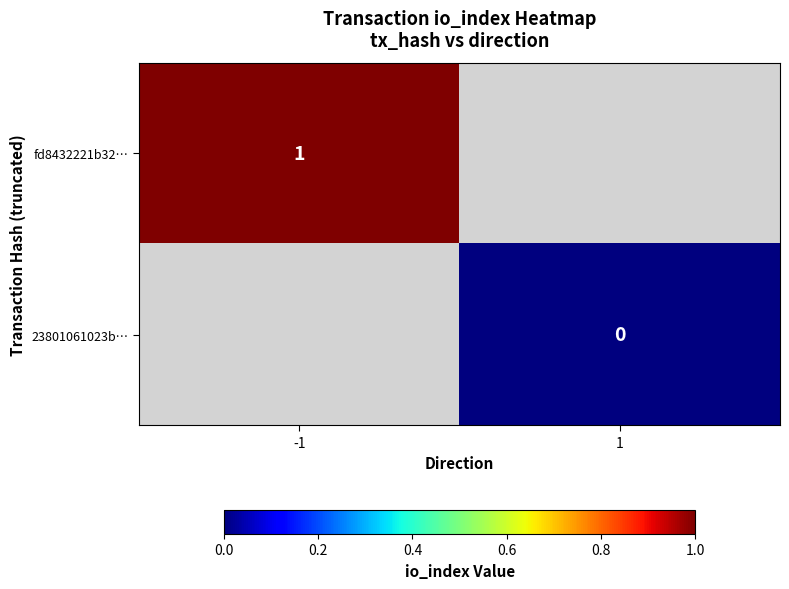

The value of fd8432221b32… at -1 is 1. True or false?

True